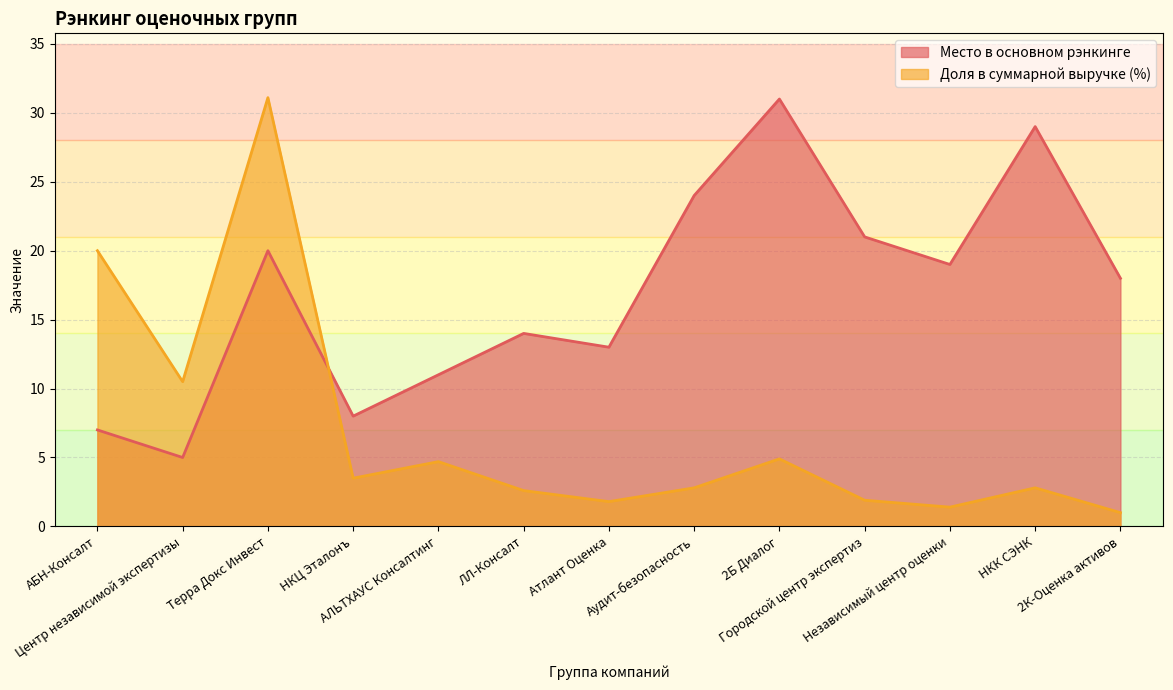

How many intersections are there between Доля в суммарной выручке (%) and Место в основном рэнкинге?

1